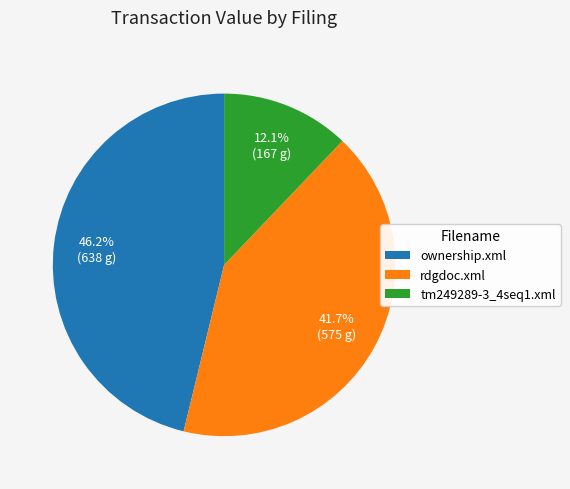

Which category has the biggest portion of the pie?

ownership.xml